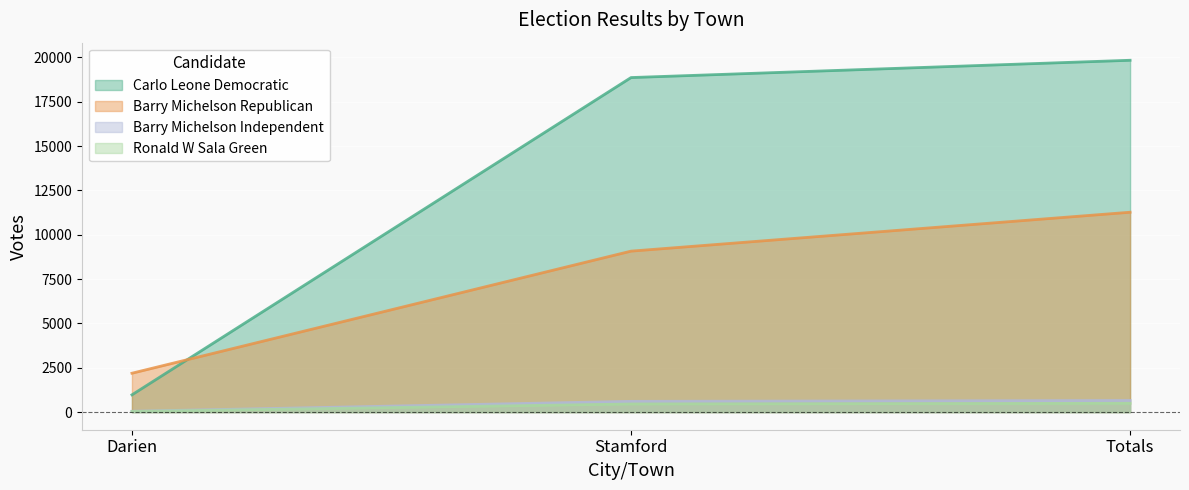

What position from the left is Totals?

3